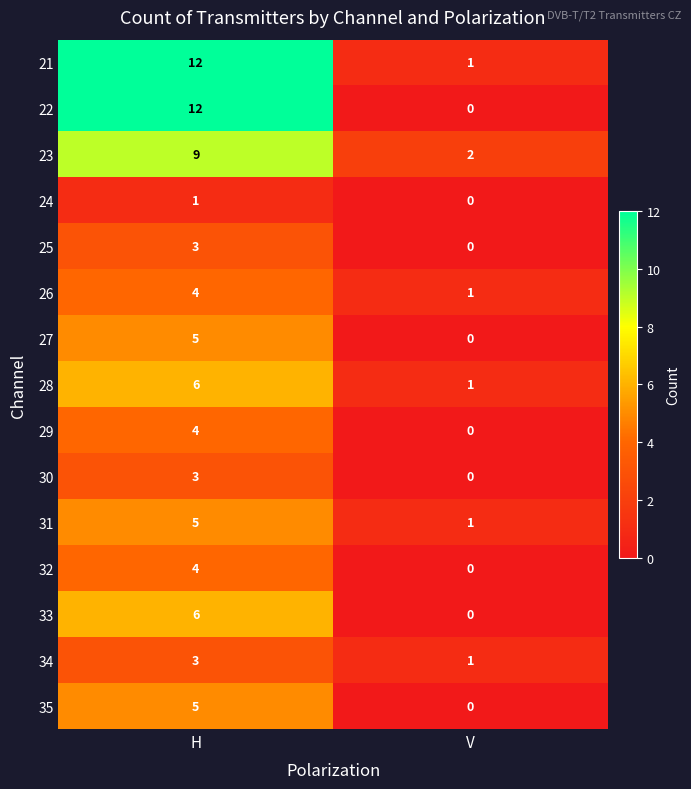

What is the difference between the highest and lowest values at H?

11